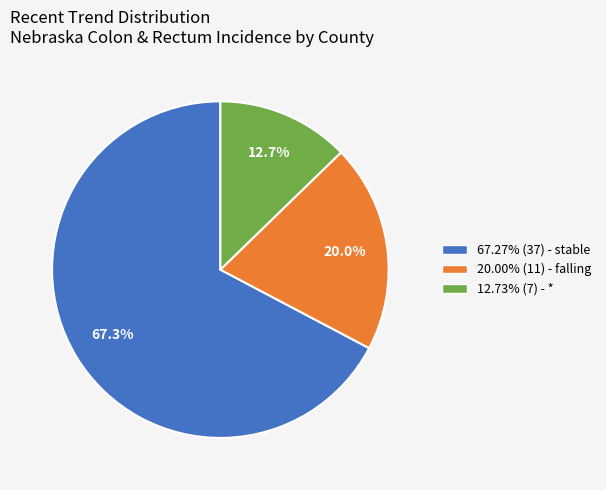

What portion of the pie excludes 67.27% (37) - stable?

32.7%